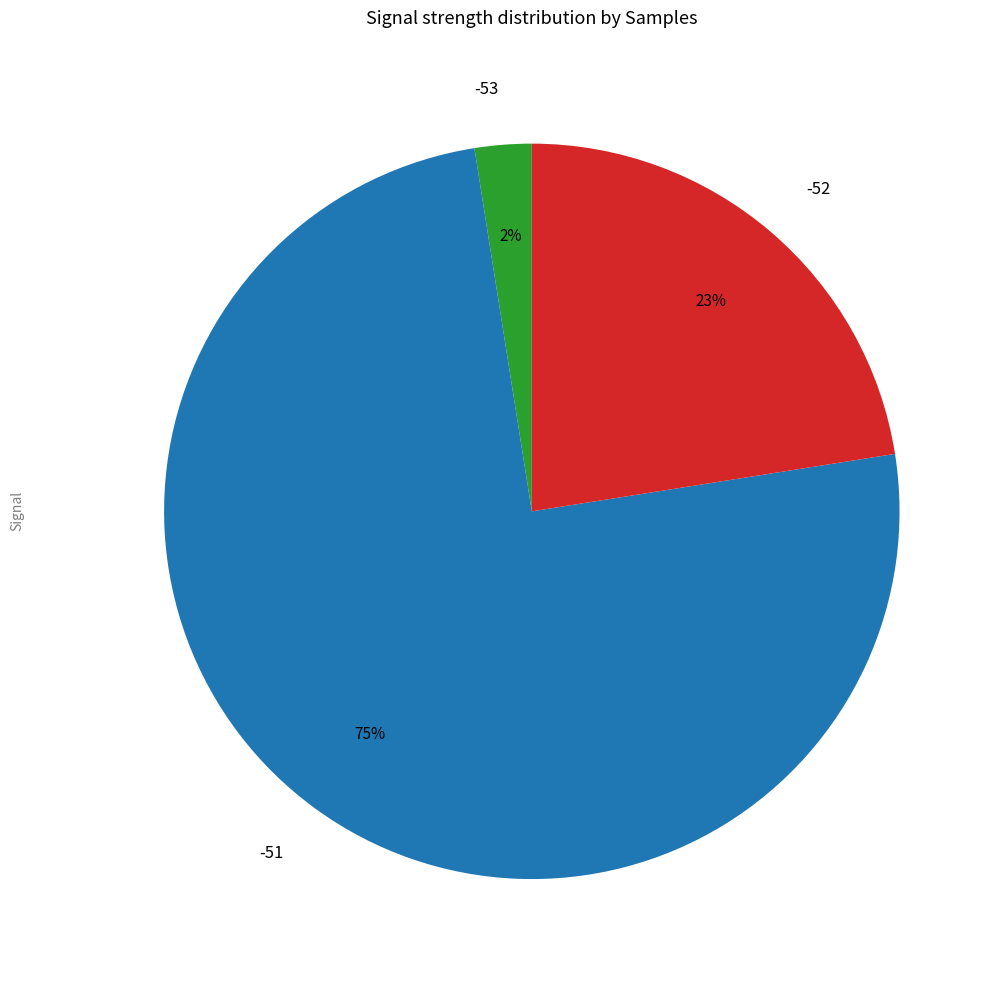

Is it true that -51 is 21% of the pie?

False